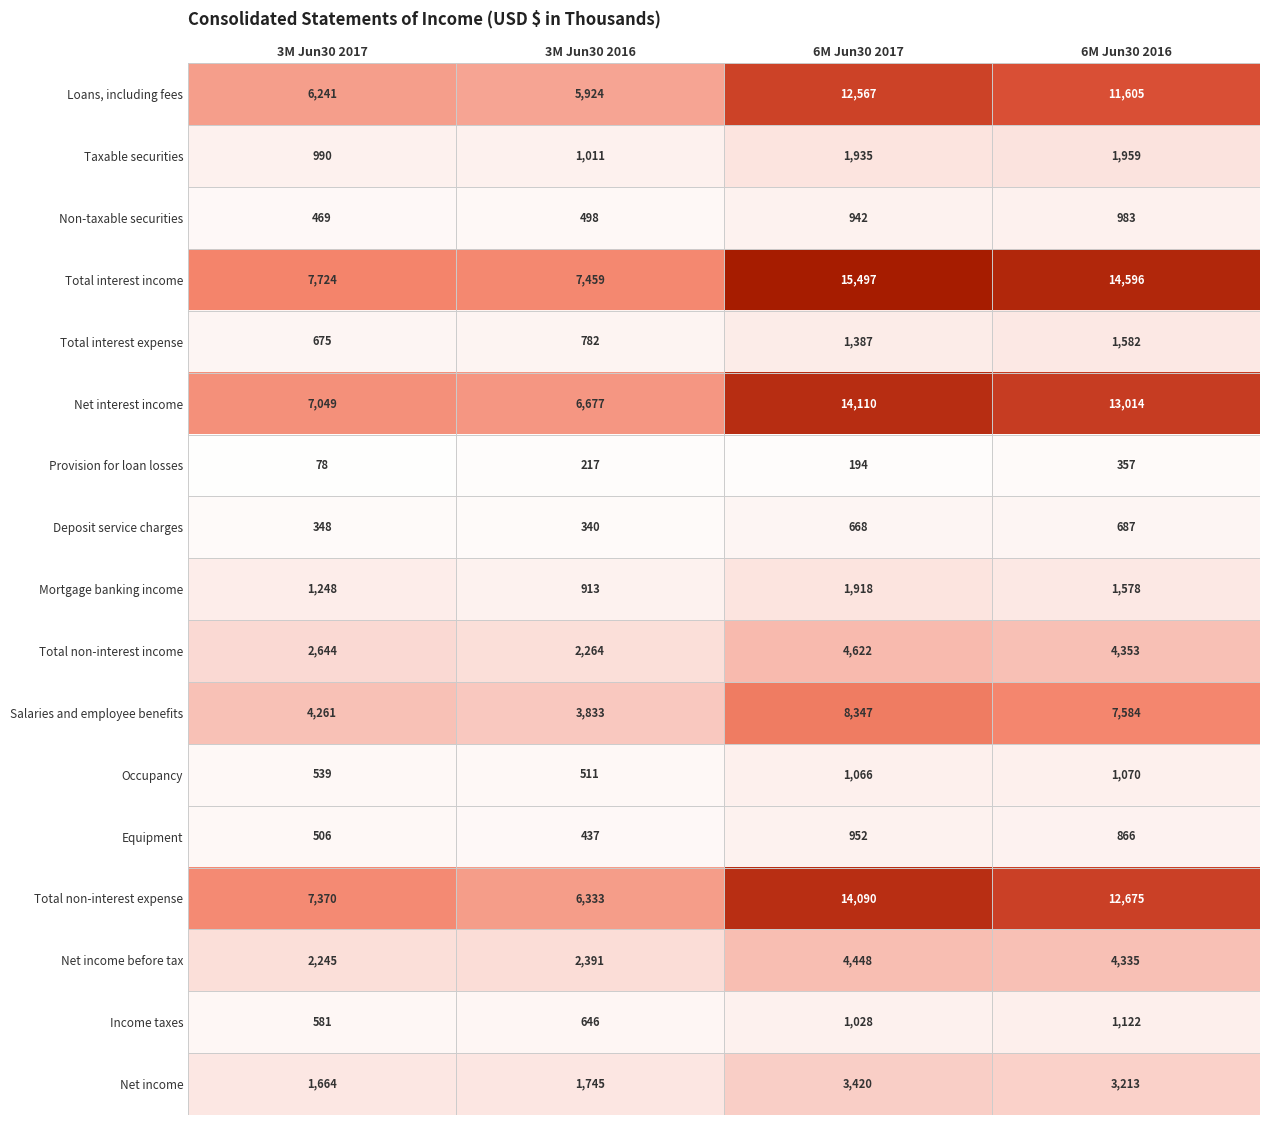

At how many categories does at least one series exceed 801?

4